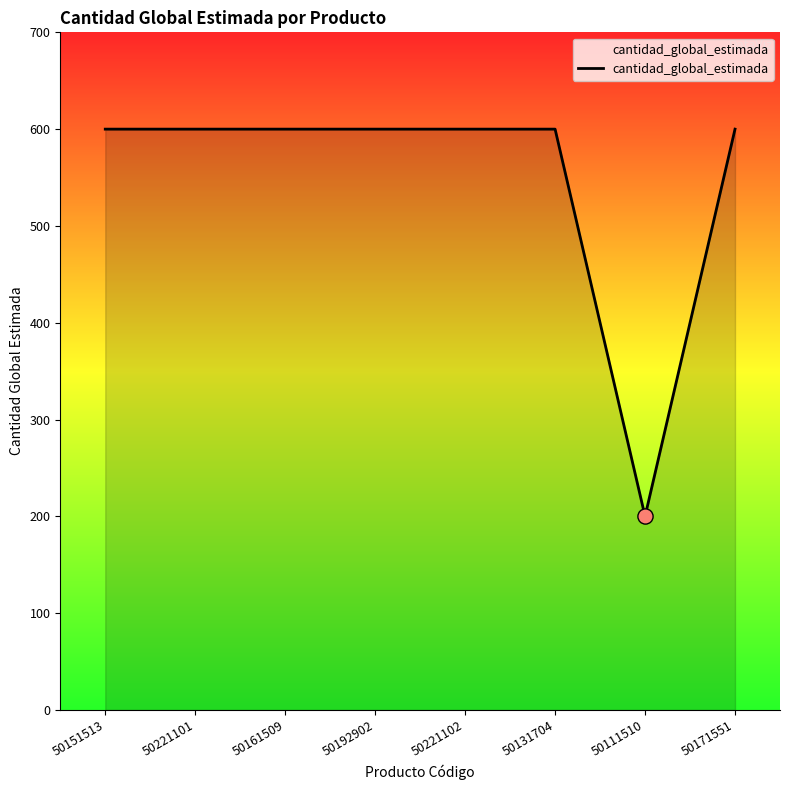

Which has a higher value, 50111510 or 50221101?

50221101